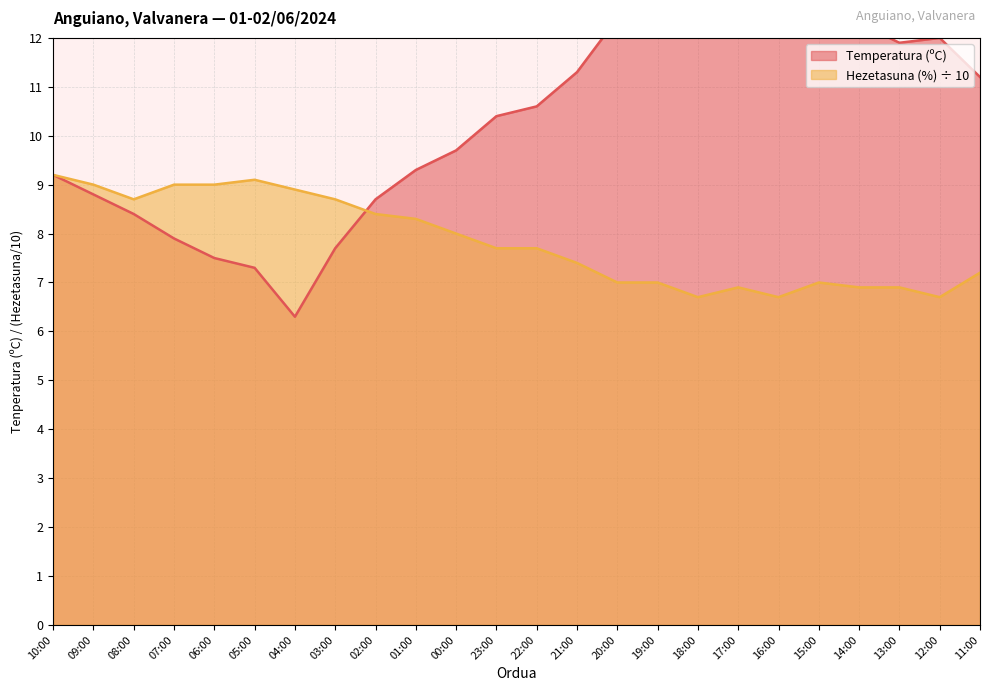

List the labels in order of Temperatura (ºC) value, largest first.

16:00, 19:00, 18:00, 17:00, 20:00, 15:00, 14:00, 12:00, 13:00, 21:00, 11:00, 22:00, 23:00, 00:00, 01:00, 10:00, 09:00, 02:00, 08:00, 07:00, 03:00, 06:00, 05:00, 04:00